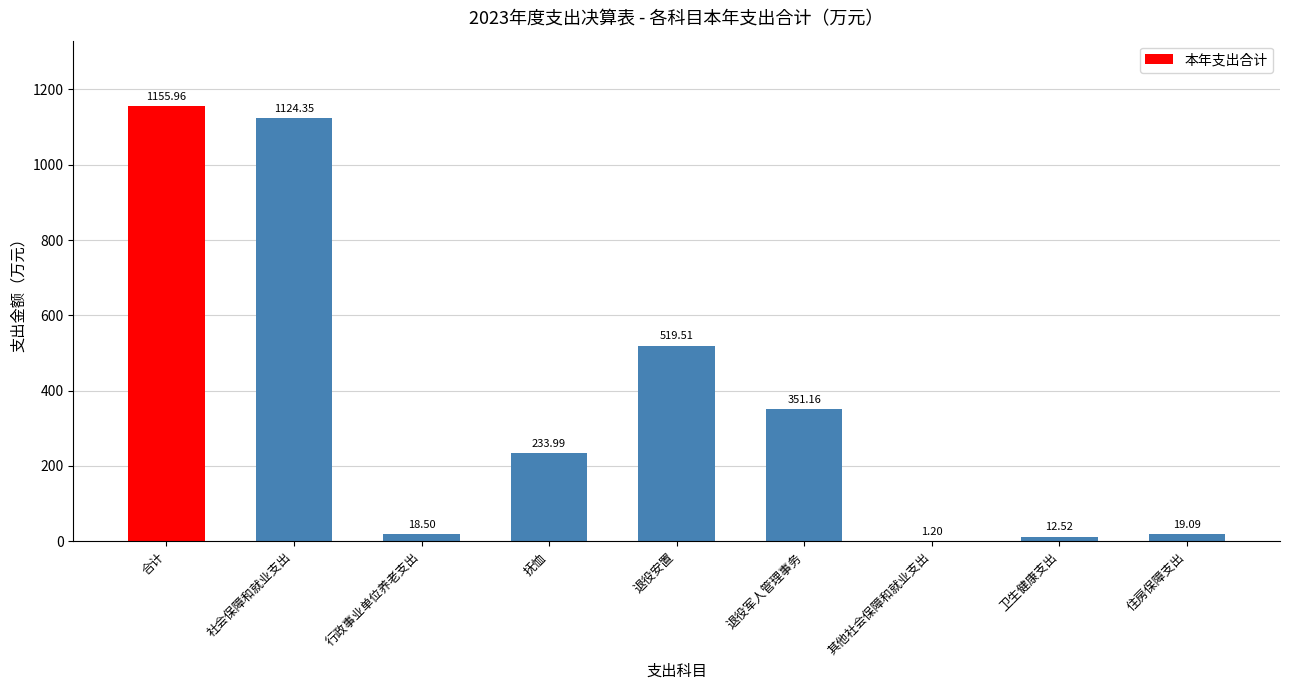

What is the sum of all values?

3436.3